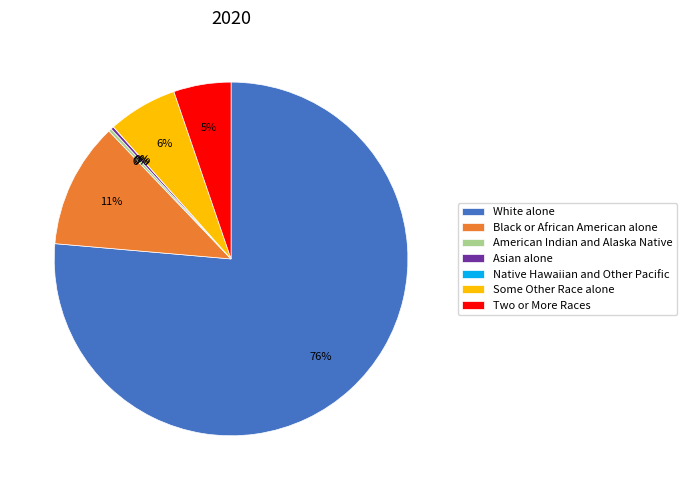

Is there any slice that represents more than half of the pie?

Yes